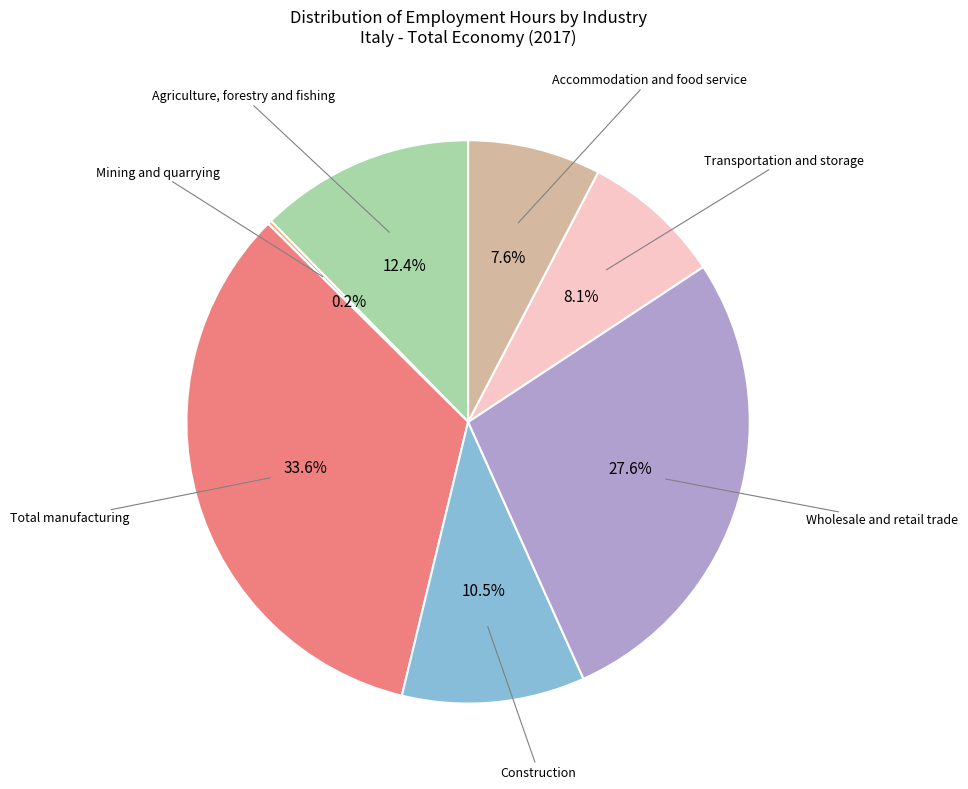

Is there a majority slice in this chart?

No